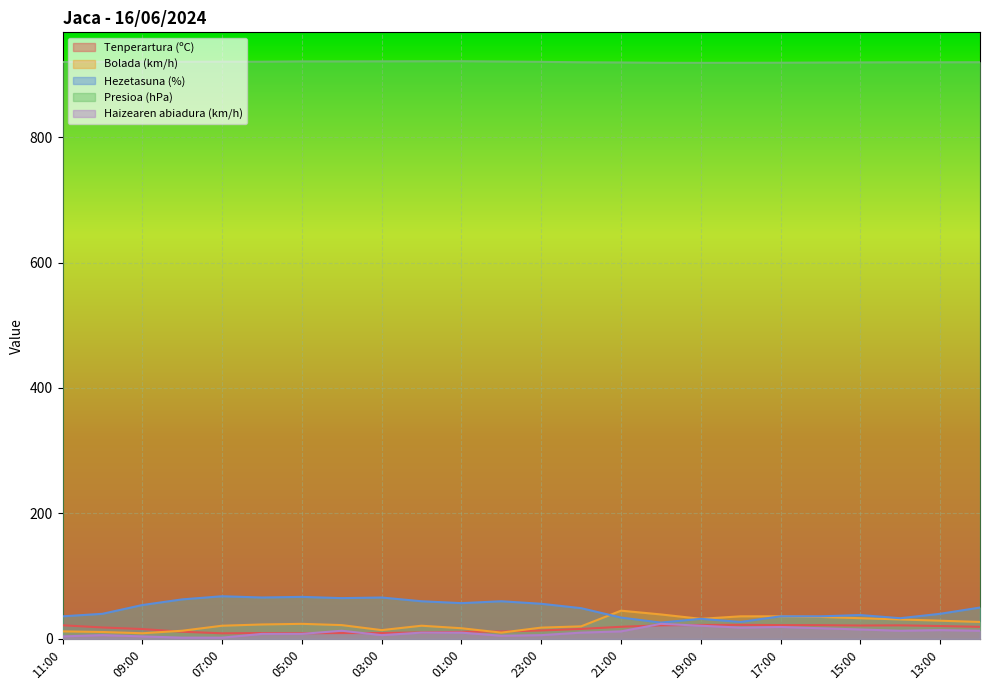

What is the sum of all Bolada (km/h) values?

578.0